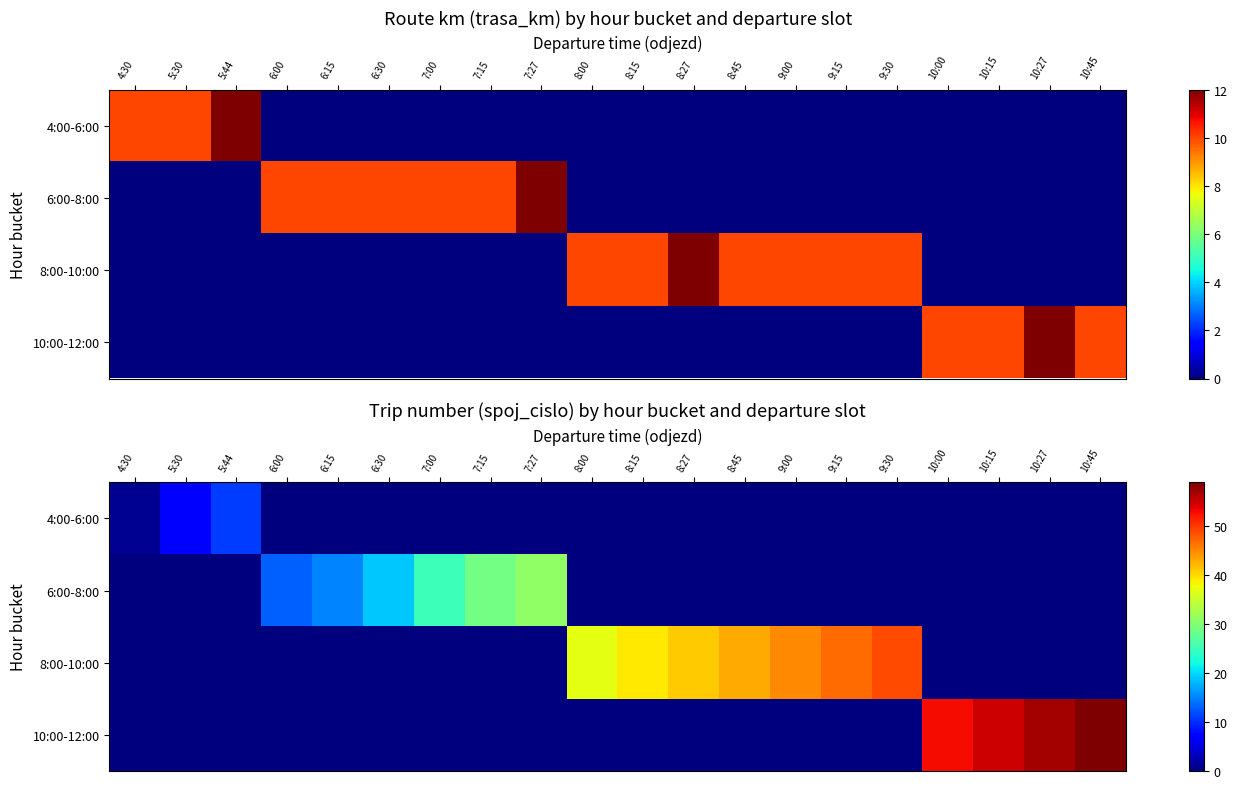

List the series in order of their overall mean, lowest first.

4:00-6:00, 6:00-8:00, 10:00-12:00, 8:00-10:00